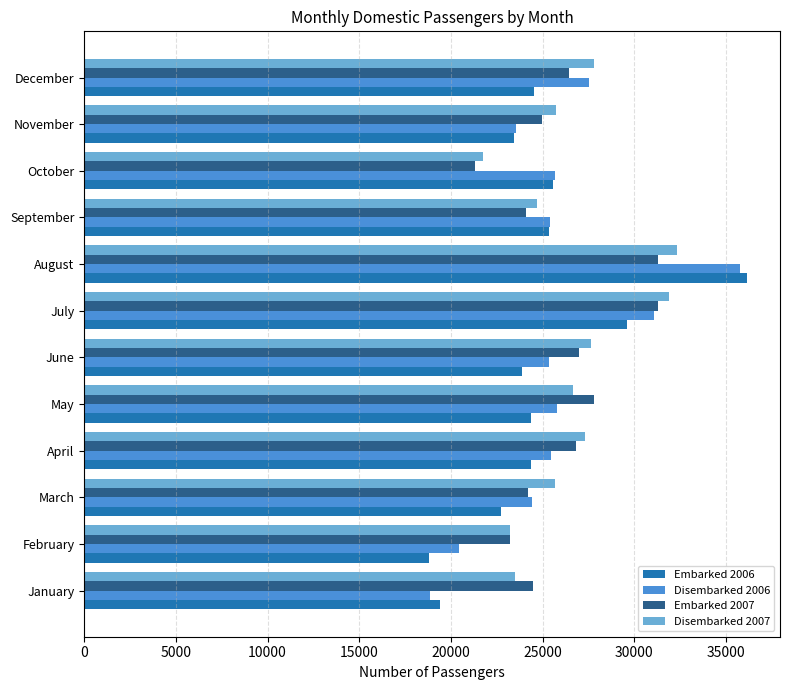

Which category has the highest value in the Embarked 2006 series?

August